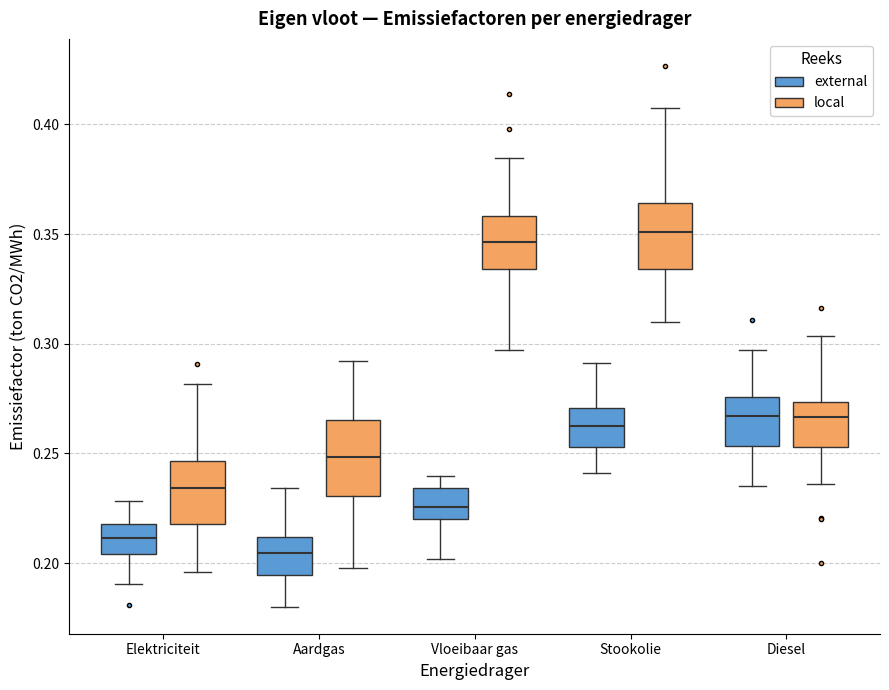

Reading left to right, read every box against the y-axis: the position of its median line, the range the box covers, and the ends of its whiskers. The values are not printed on the chart, so give them approximately, as read against the axis.

Elektriciteit (external): median 0.210, box 0.205 to 0.220, whiskers 0.190 to 0.230
Elektriciteit (local): median 0.235, box 0.220 to 0.245, whiskers 0.195 to 0.280
Aardgas (external): median 0.205, box 0.195 to 0.210, whiskers 0.180 to 0.235
Aardgas (local): median 0.250, box 0.230 to 0.265, whiskers 0.200 to 0.290
Vloeibaar gas (external): median 0.225, box 0.220 to 0.235, whiskers 0.200 to 0.240
Vloeibaar gas (local): median 0.345, box 0.335 to 0.360, whiskers 0.295 to 0.385
Stookolie (external): median 0.265, box 0.255 to 0.270, whiskers 0.240 to 0.290
Stookolie (local): median 0.350, box 0.335 to 0.365, whiskers 0.310 to 0.405
Diesel (external): median 0.265, box 0.255 to 0.275, whiskers 0.235 to 0.295
Diesel (local): median 0.265, box 0.255 to 0.275, whiskers 0.235 to 0.305